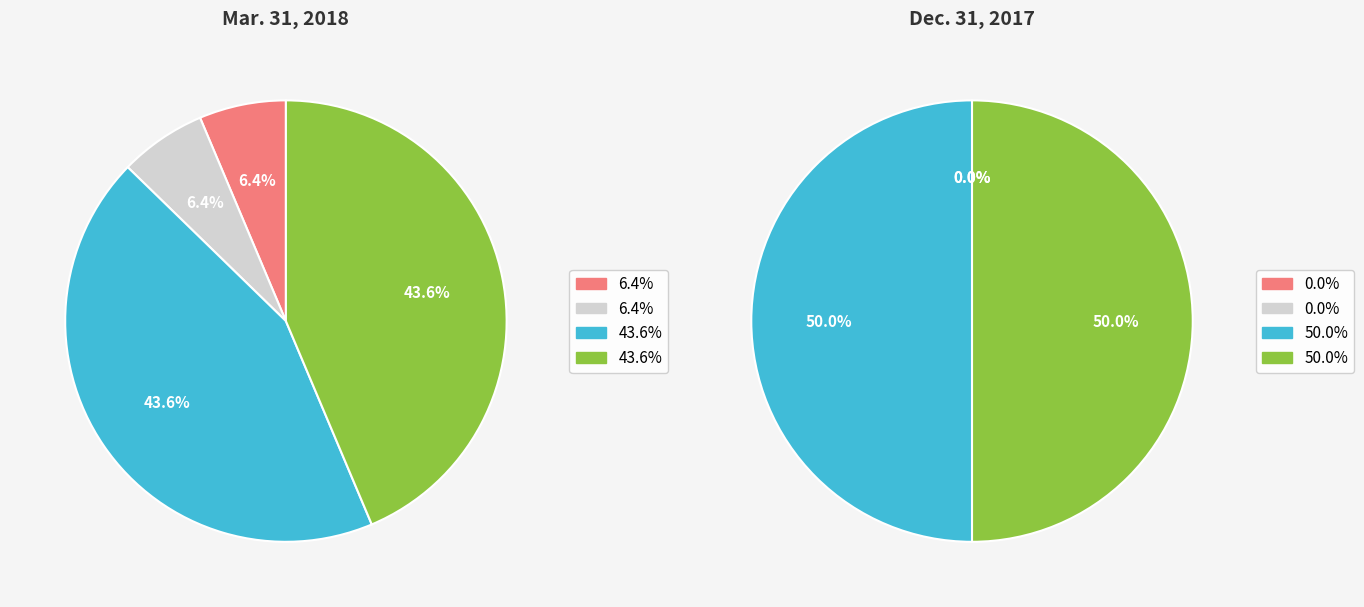

Count the number of slices in the pie.

4